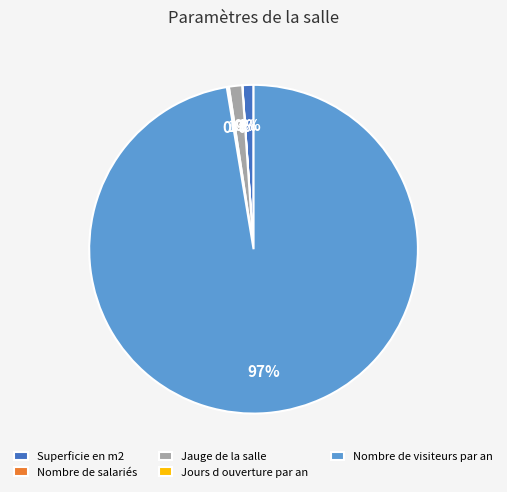

True or false: Superficie en m2 accounts for 14% of the total.

False